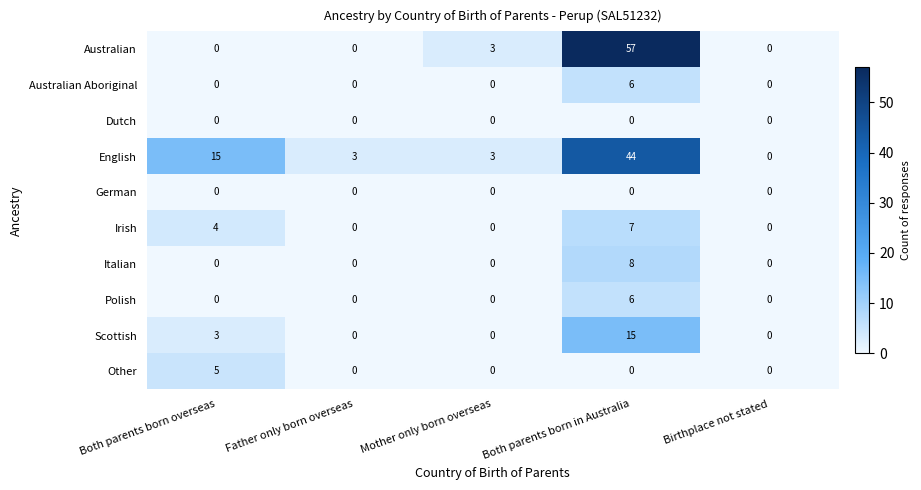

What is the difference between the second highest and minimum values in the Irish series?

4